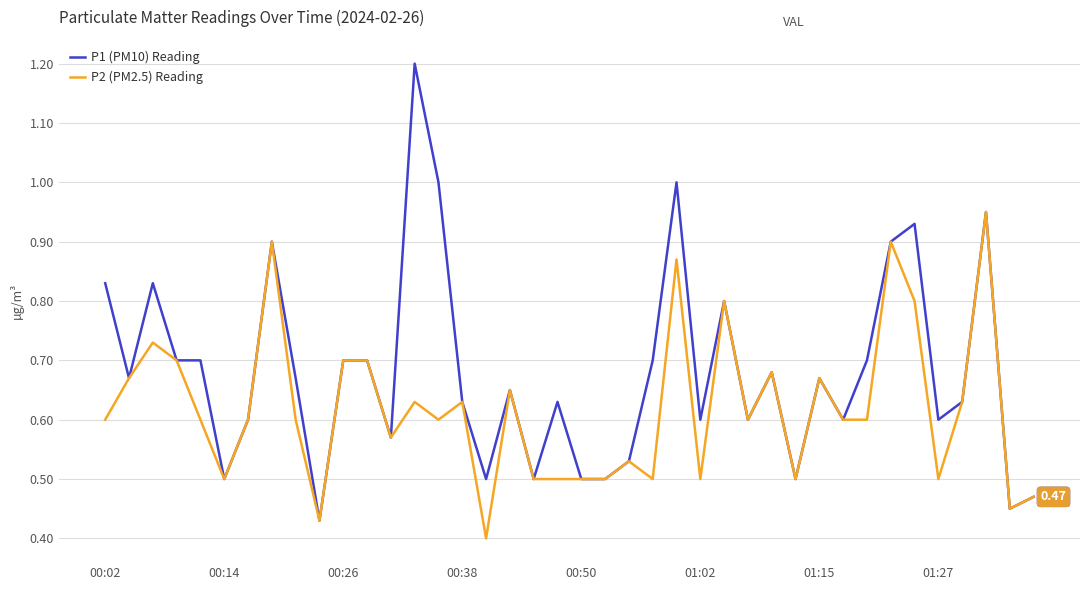

Rank the series by their average value, from highest to lowest.

P1 (PM10) Reading, P2 (PM2.5) Reading